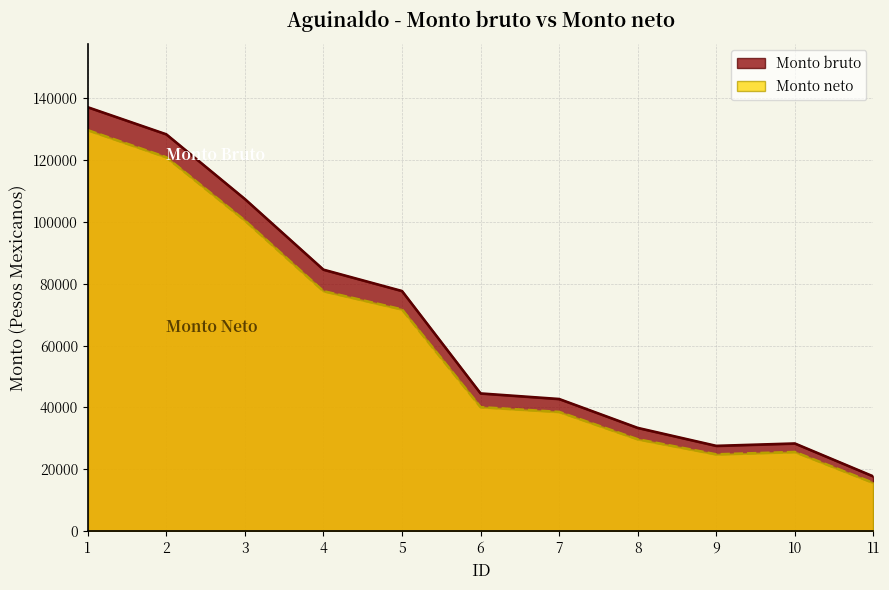

List the series in order of their peak value, lowest first.

Monto neto, Monto bruto